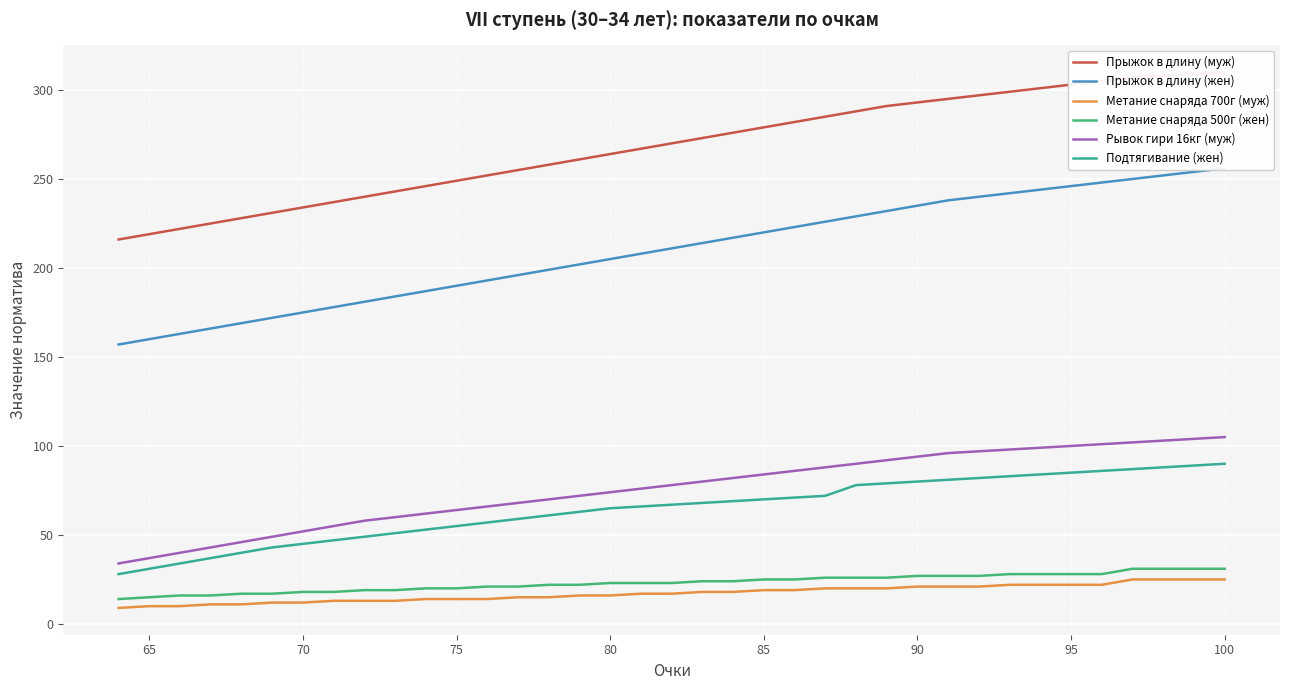

List the series in order of their peak value, highest first.

Прыжок в длину (муж), Прыжок в длину (жен), Рывок гири 16кг (муж), Подтягивание (жен), Метание снаряда 500г (жен), Метание снаряда 700г (муж)